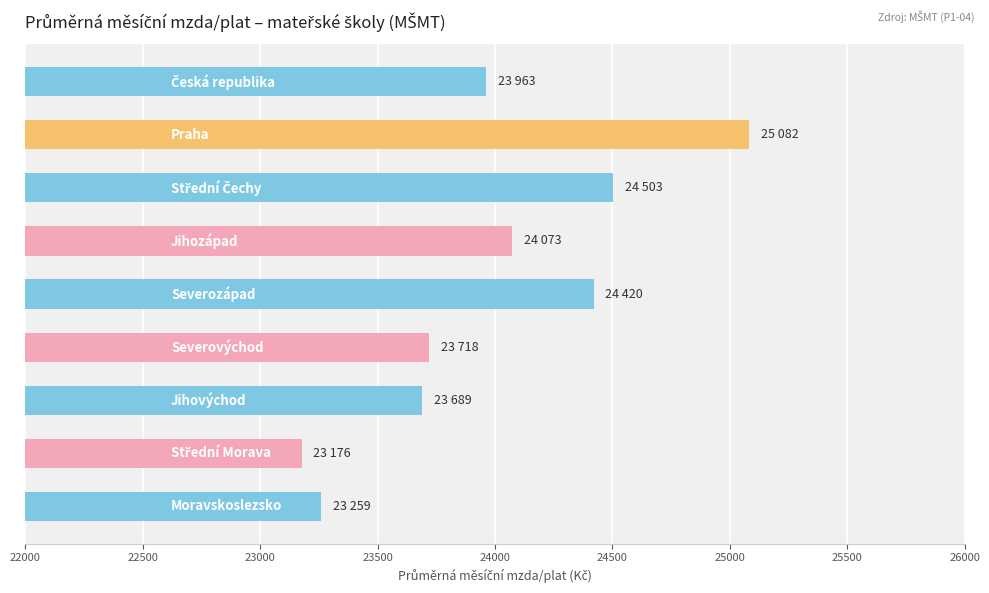

Count the number of categories in the chart.

9